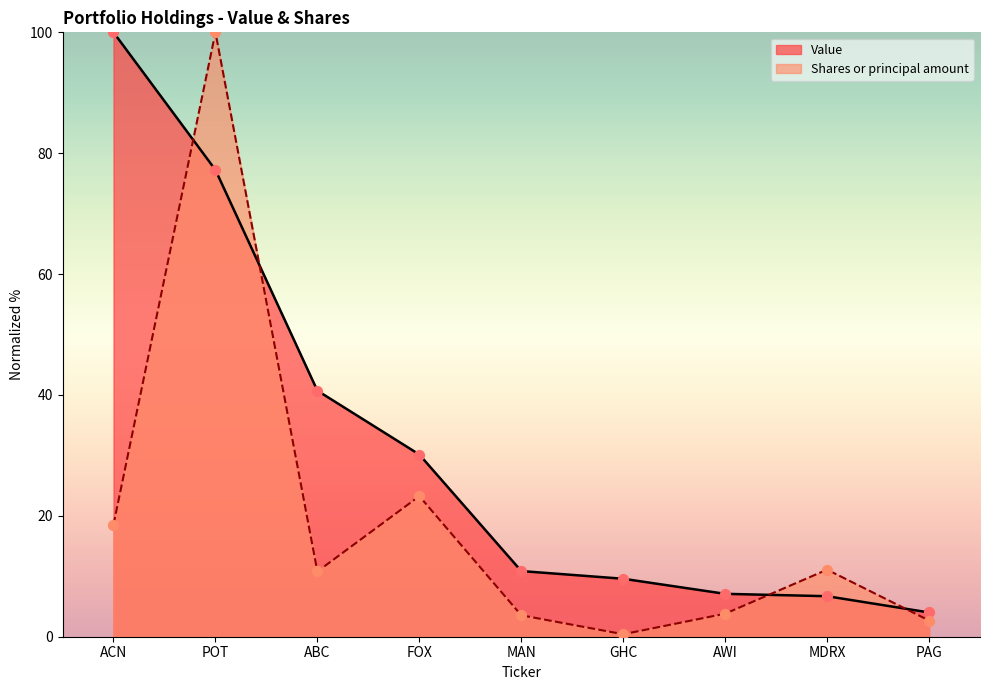

Which series has the largest total across all categories?

Value